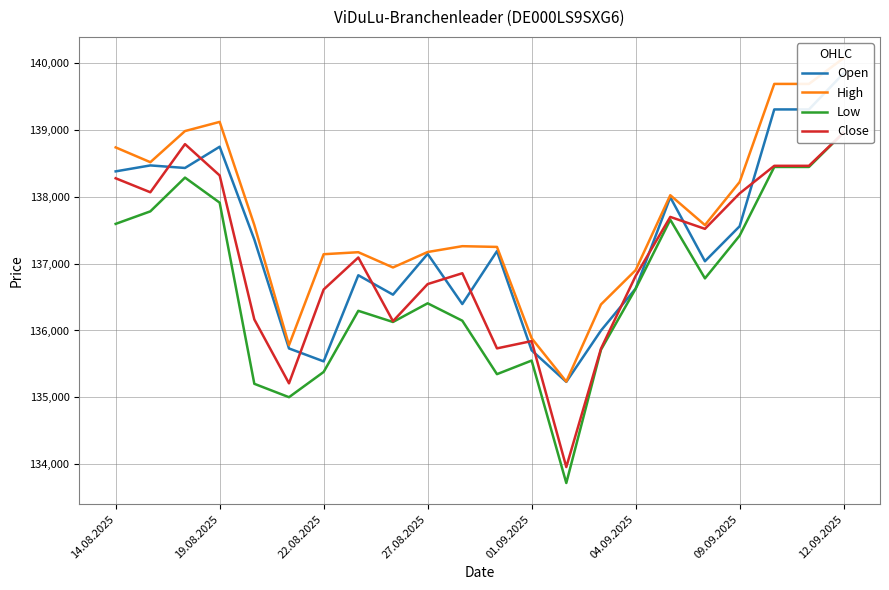

What is the highest value of the Close series?

138955